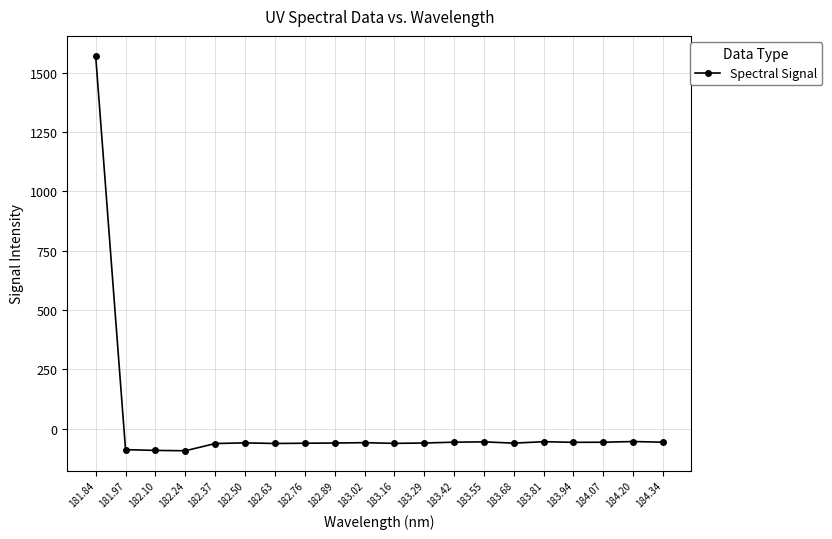

Which category has the highest value across all series?

181.84